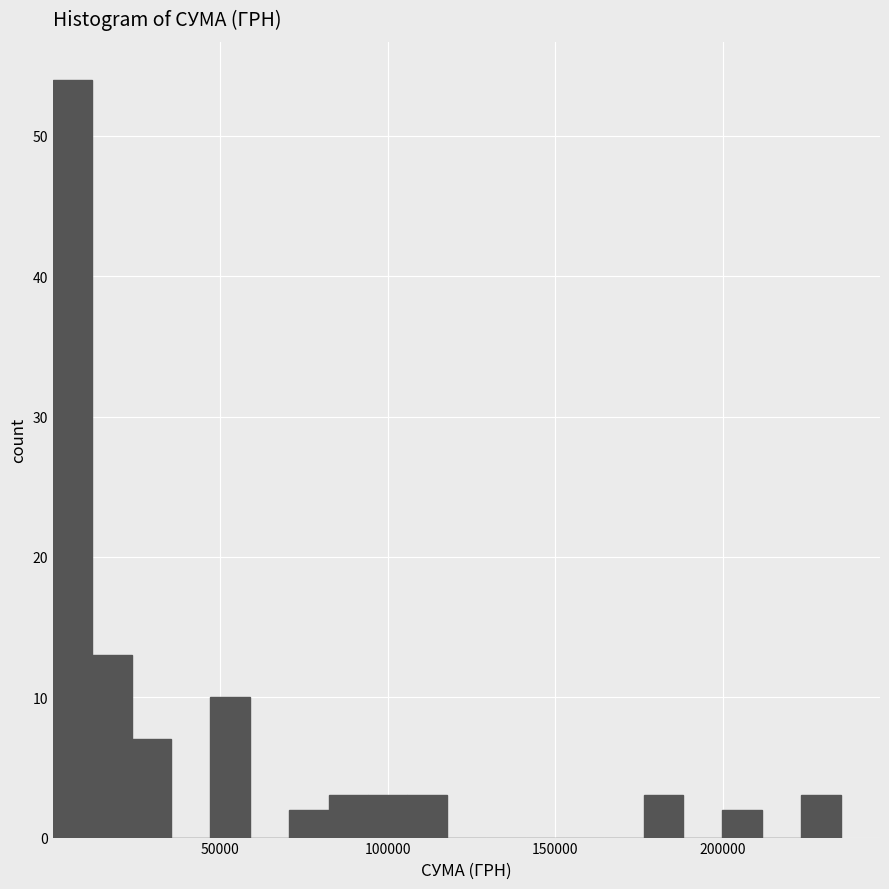

Read against the x-axis, roughly where is the centre of the tallest bar?

5000